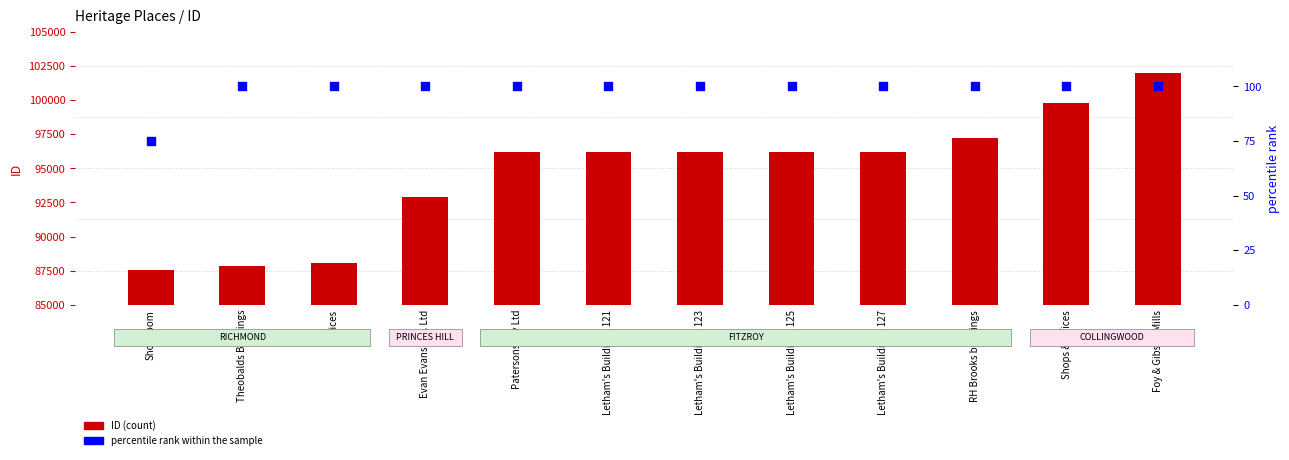

What is the total value across all series at Letham's Buildings 125?

96317